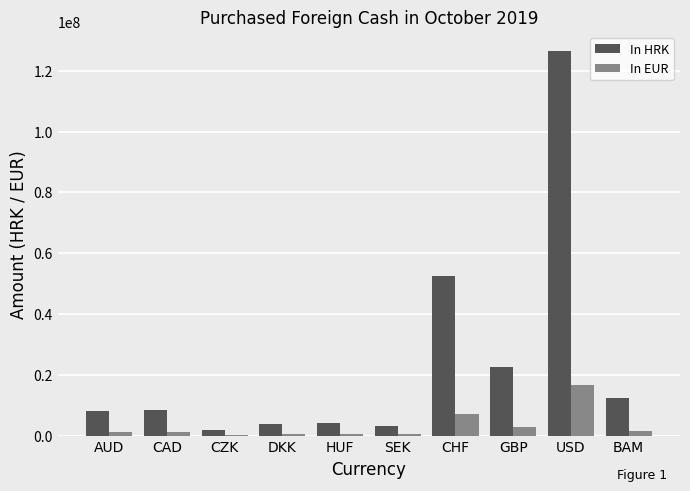

What are all the series names shown in the legend?

In HRK, In EUR